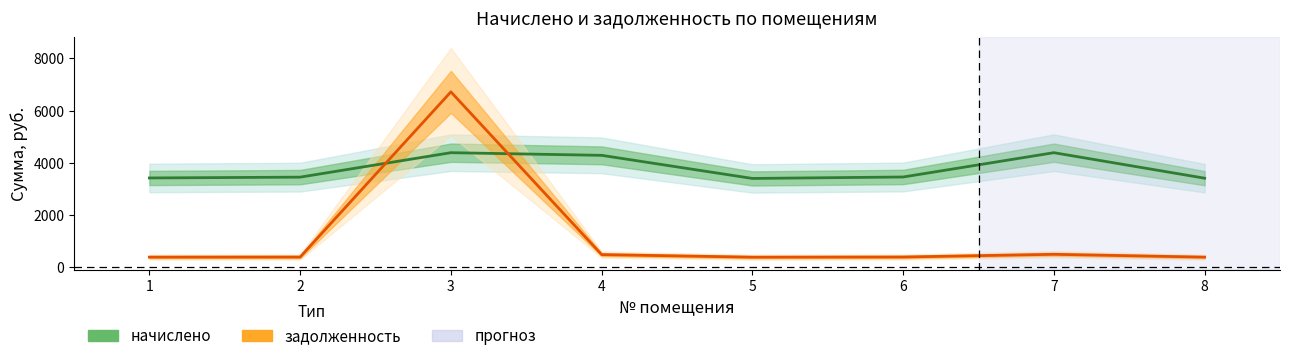

List the series in order of their overall mean, highest first.

начислено, задолженность